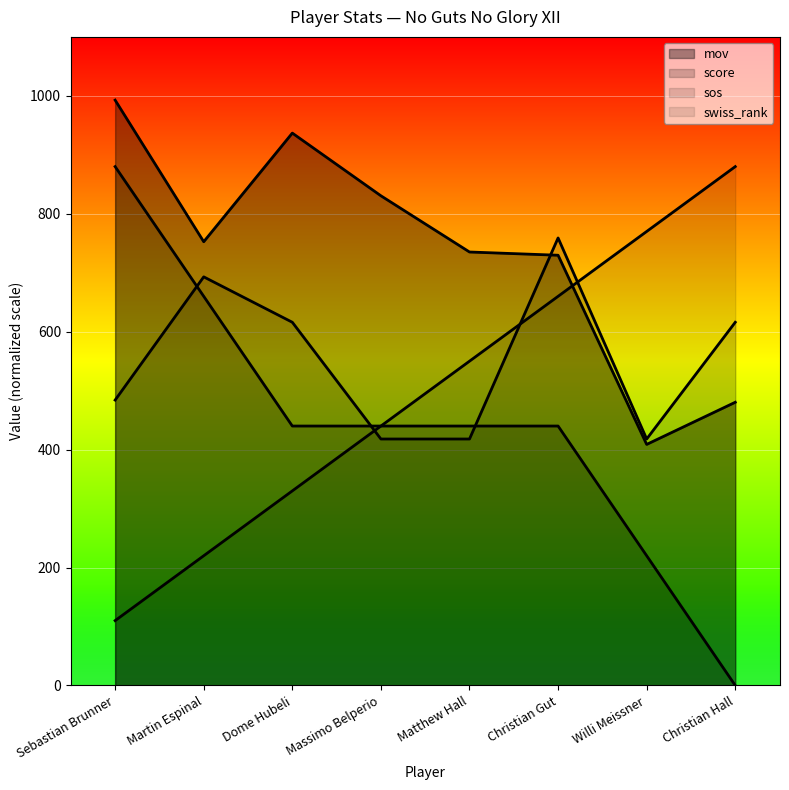

Is the value of swiss_rank at Christian Hall greater than the value of mov at Matthew Hall?

Yes